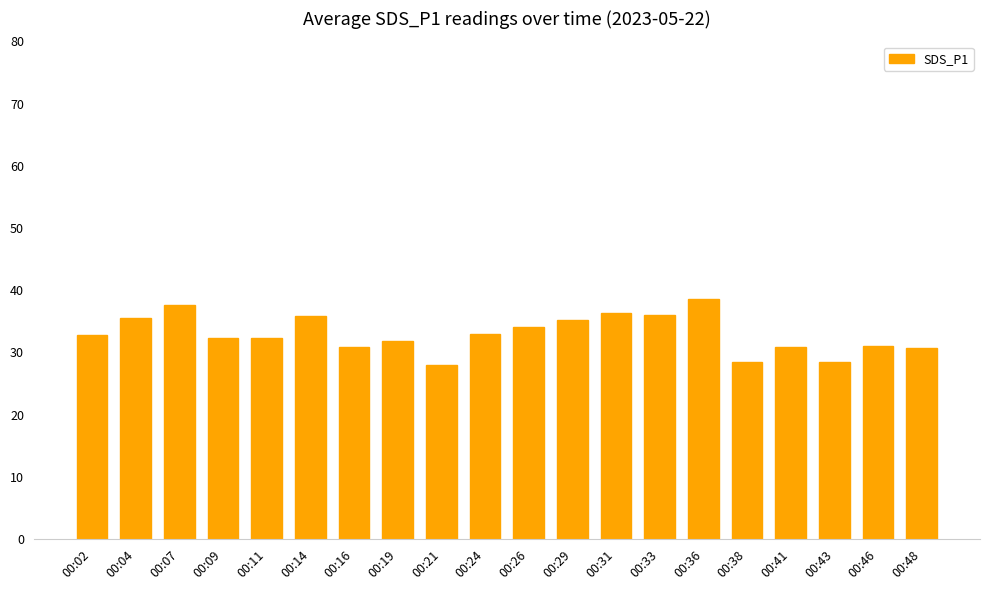

At which label does the data first exceed 32?

00:02